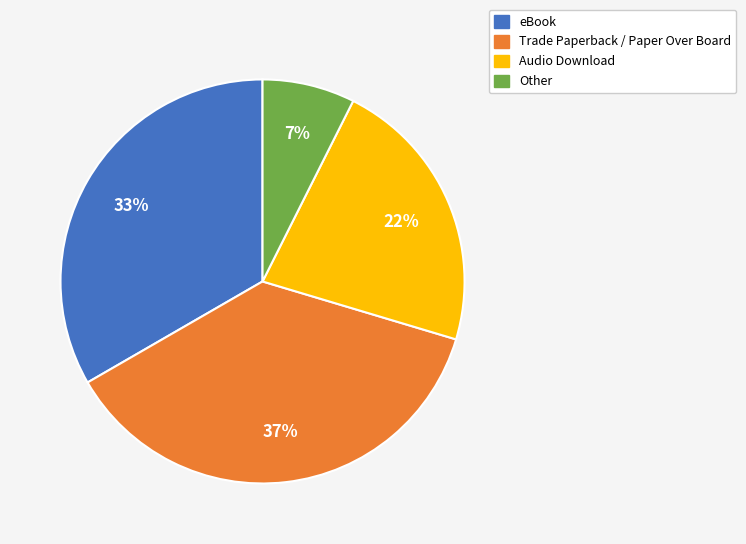

What is the largest slice in the pie chart?

Trade Paperback / Paper Over Board